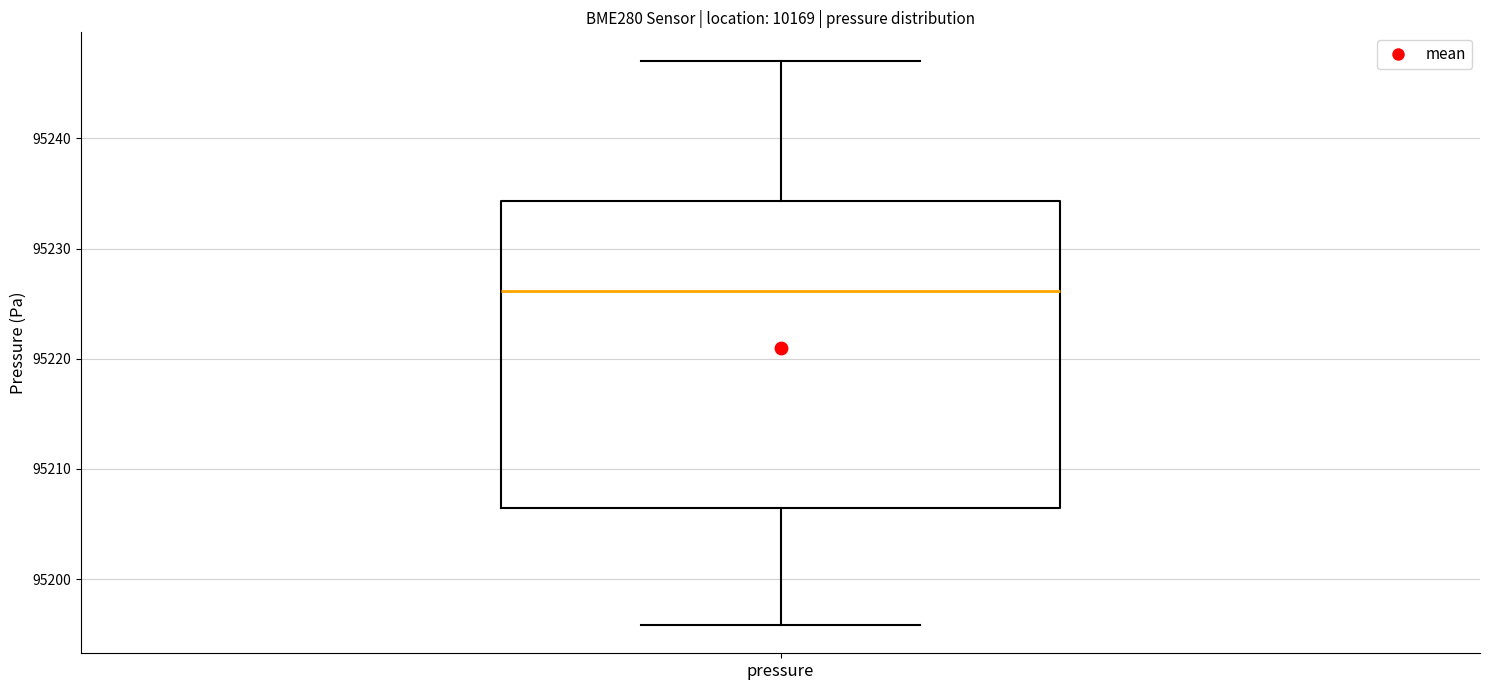

Read this box plot against the y-axis: the position of the median line, the range covered by the box, and the ends of both whiskers. The values are not printed on the chart, so give them approximately, as read against the axis.

median 95226, box 95206 to 95234, whiskers 95196 to 95247